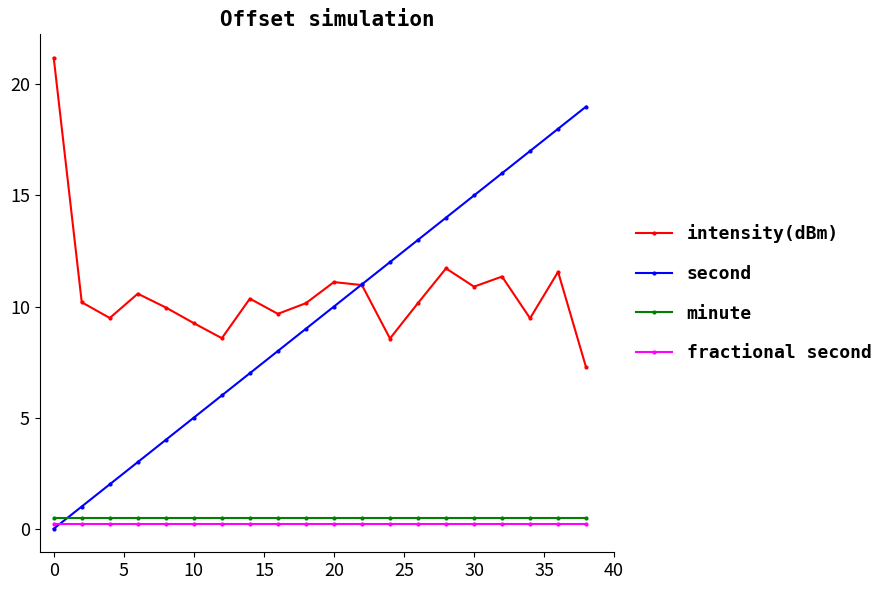

What is the maximum value shown in the chart?

21.2